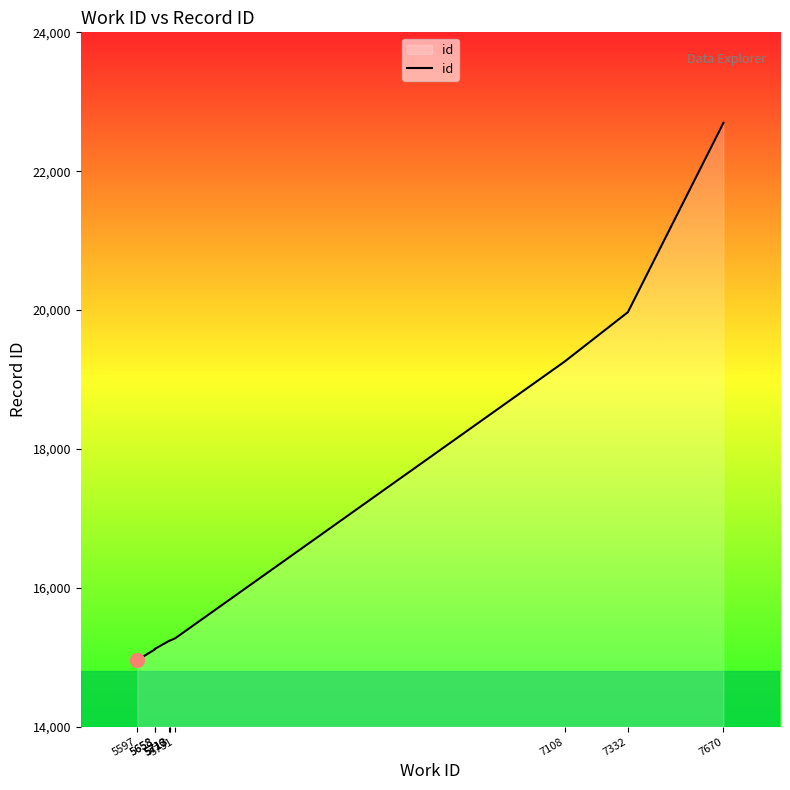

Does the chart display data point markers on the line(s)?

No